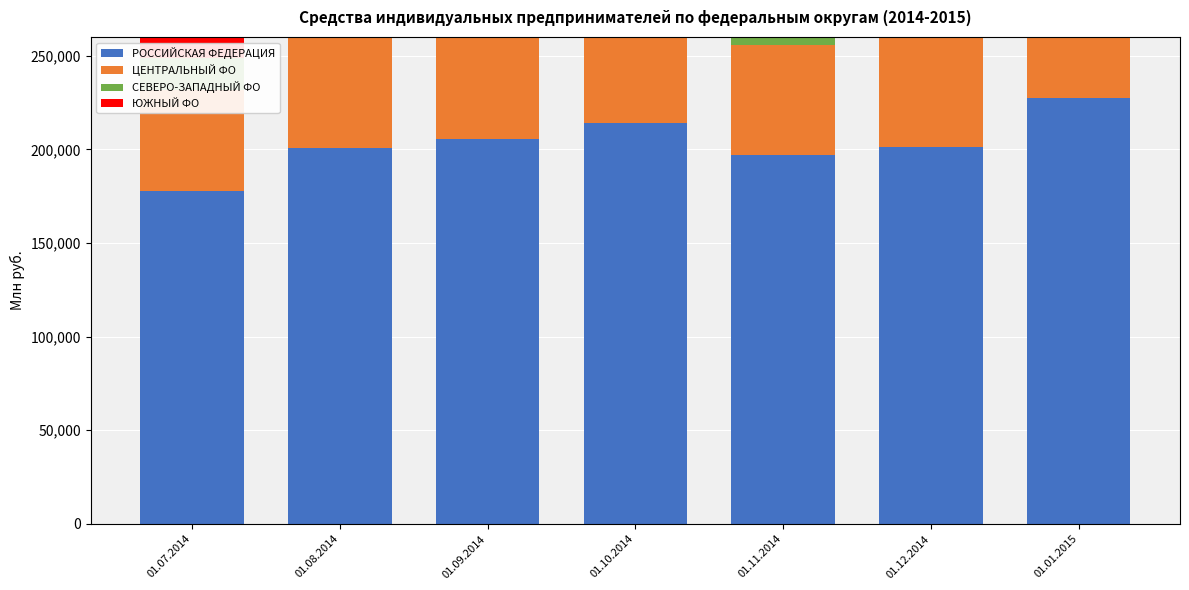

What position from the left is 01.07.2014?

1